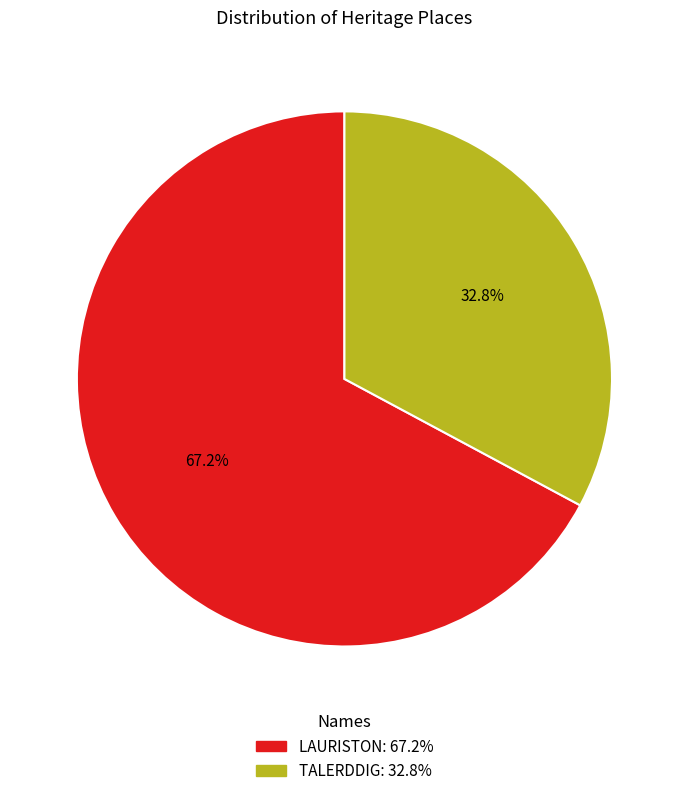

True or false: LAURISTON accounts for 67% of the total.

True